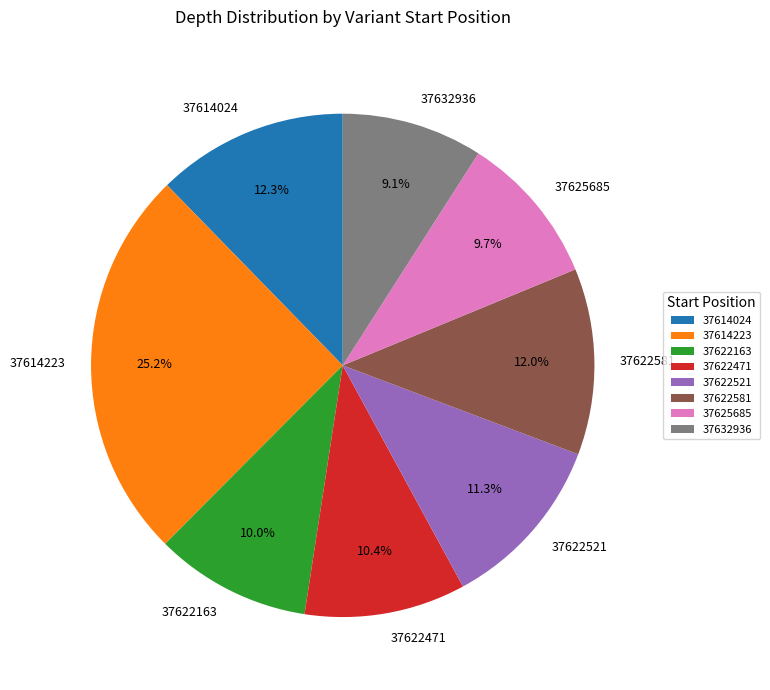

How many segments does this pie chart have?

8